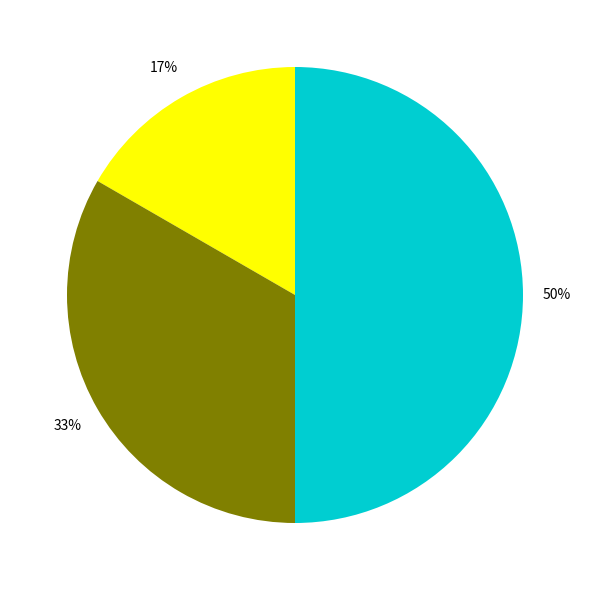

To the nearest percent, what is the average slice percentage?

33%